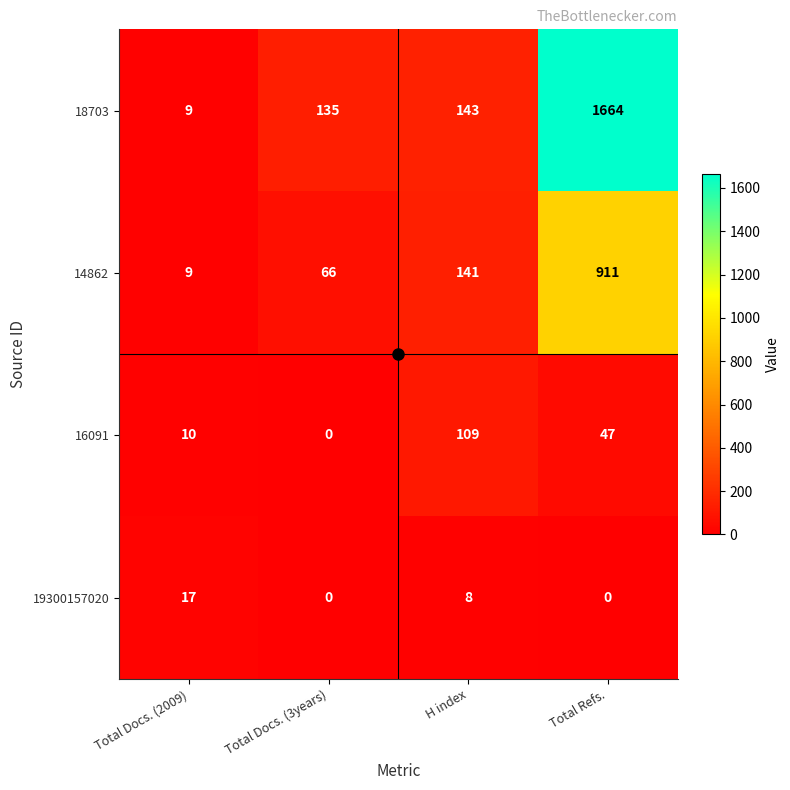

What is the difference between the maximum and minimum values in the 16091 series?

109